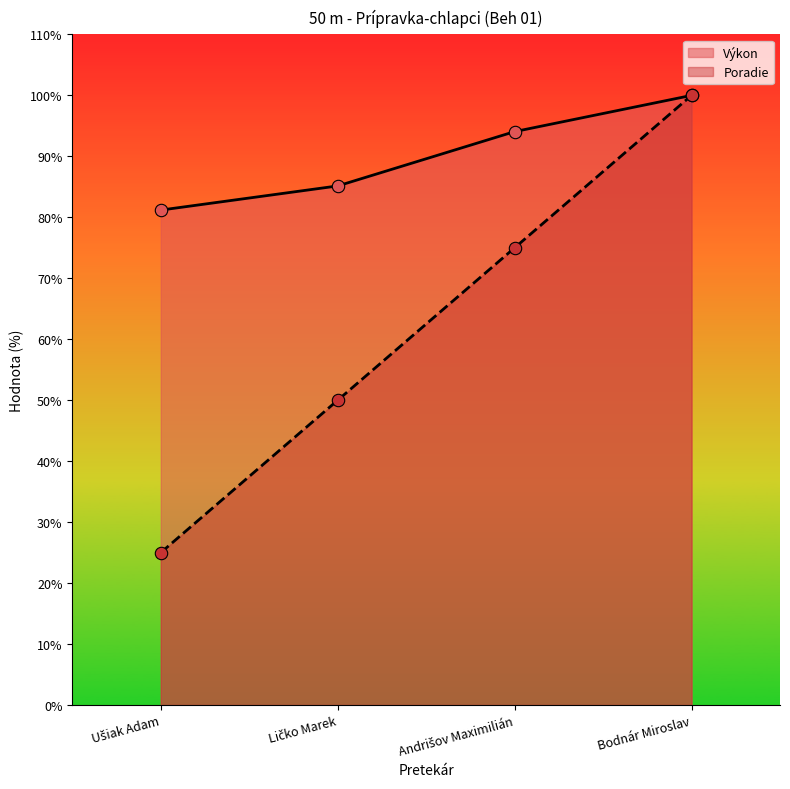

Is the value of Výkon at Ušiak Adam greater than the value of Poradie at Ličko Marek?

Yes